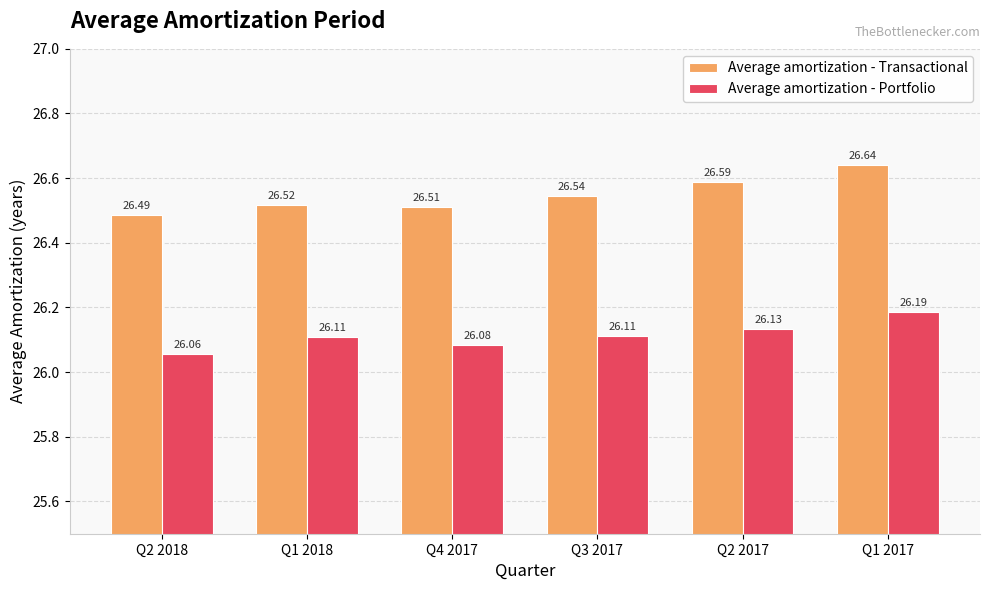

Reading right to left, transcribe all the data shown in this chart.

Average amortization - Transactional: 26.6	26.6	26.5	26.5	26.5	26.5
Average amortization - Portfolio: 26.2	26.1	26.1	26.1	26.1	26.1